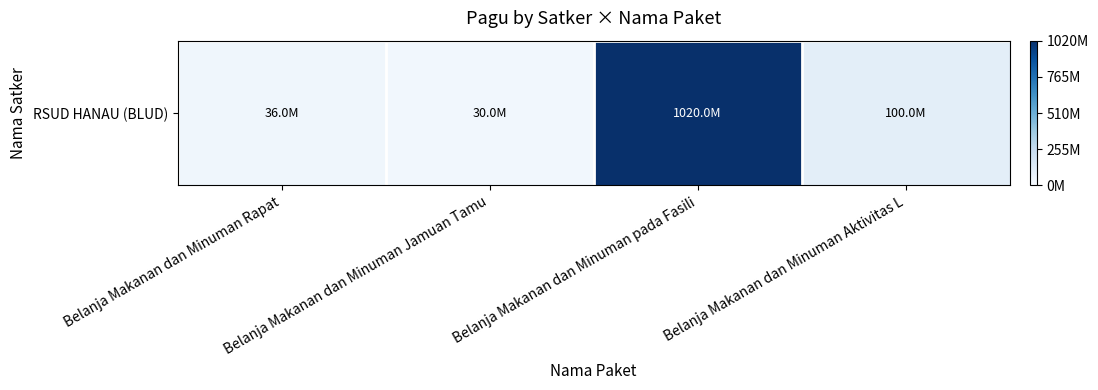

What is the ratio of the value at Belanja Makanan dan Minuman Aktivitas L to the value at Belanja Makanan dan Minuman pada Fasili?

0.1